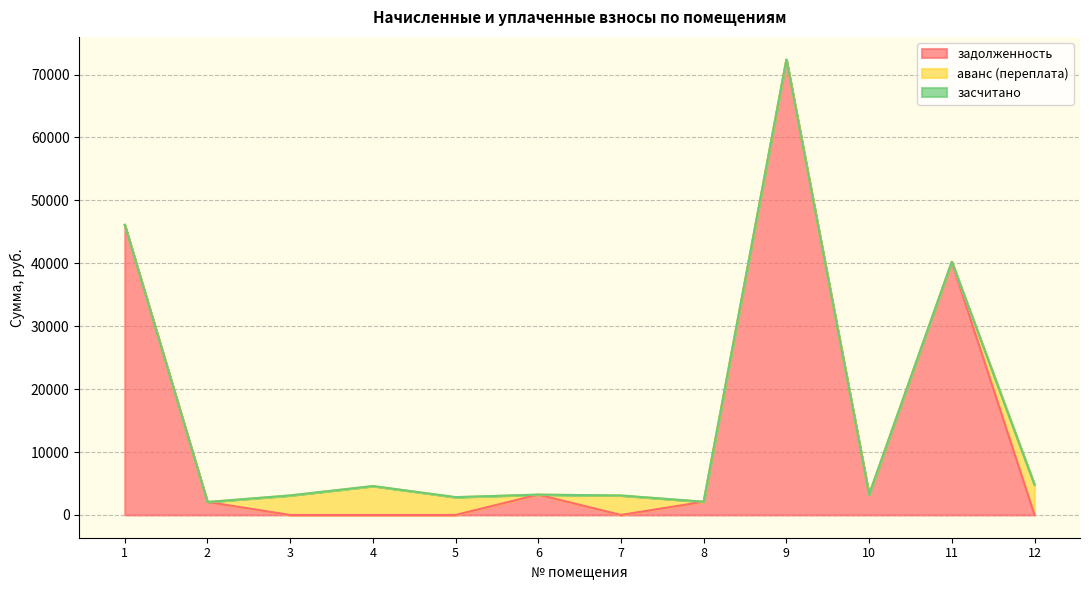

In аванс (переплата), how many points are lower than both neighbors (excluding endpoints)?

1